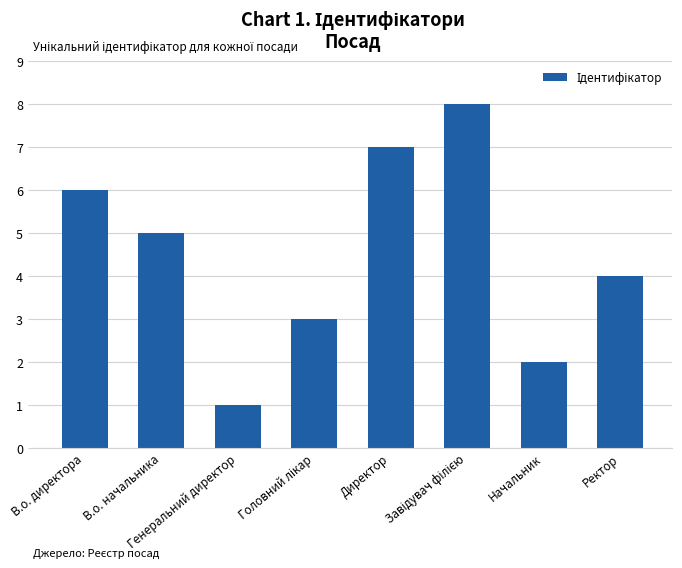

Which has a higher value, В.о. директора or Ректор?

В.о. директора